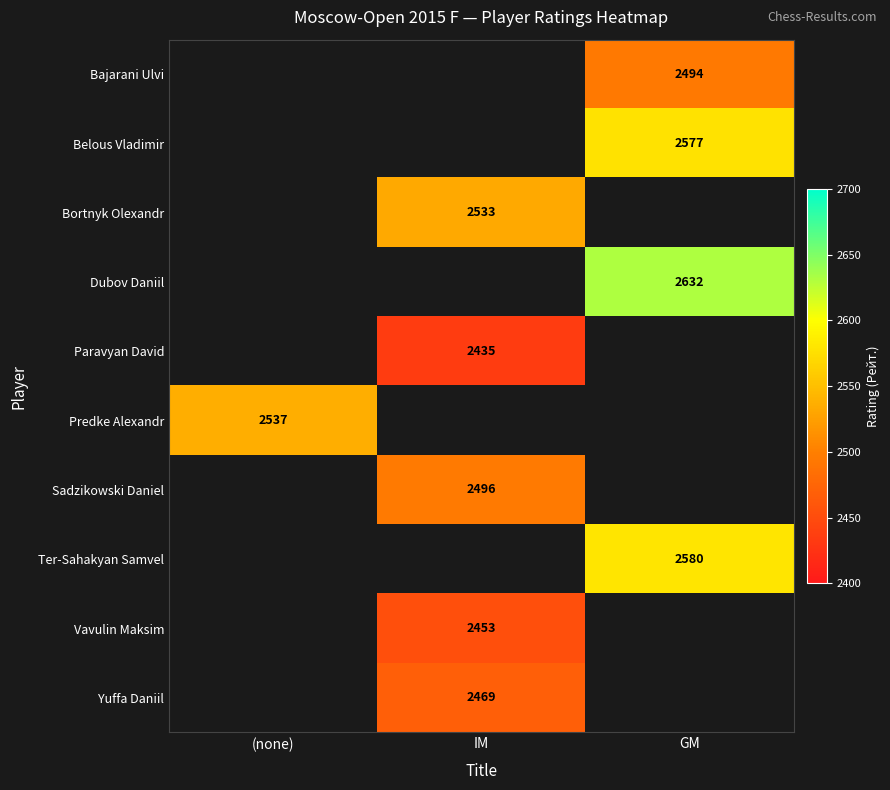

The Bajarani Ulvi series shows 2494 at GM. True or false?

True